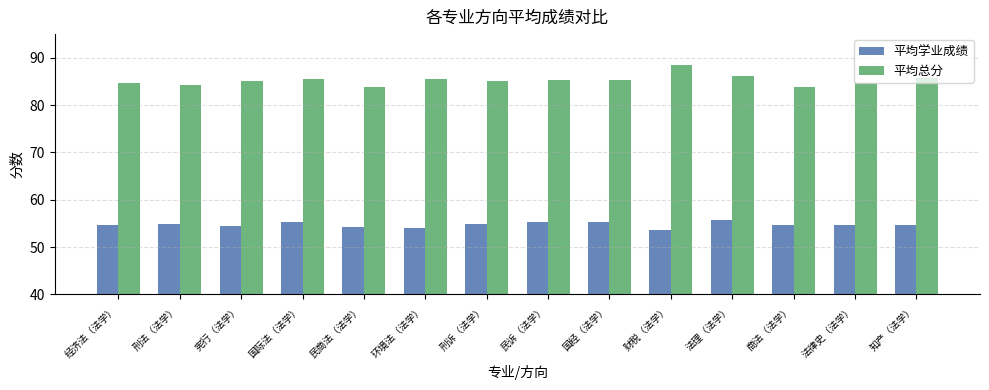

Read the 平均学业成绩 value at 国经（法学）.

55.3